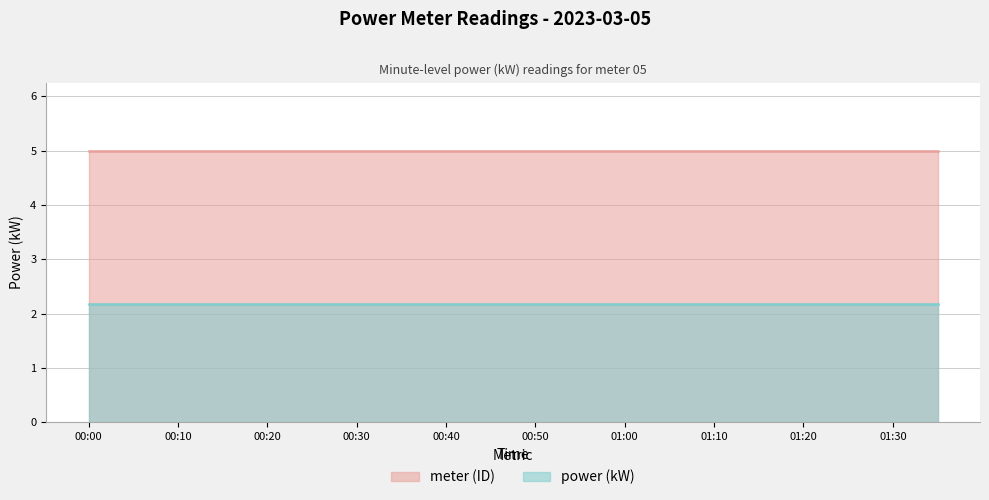

What is the label of the 13th point from the right?

00:35